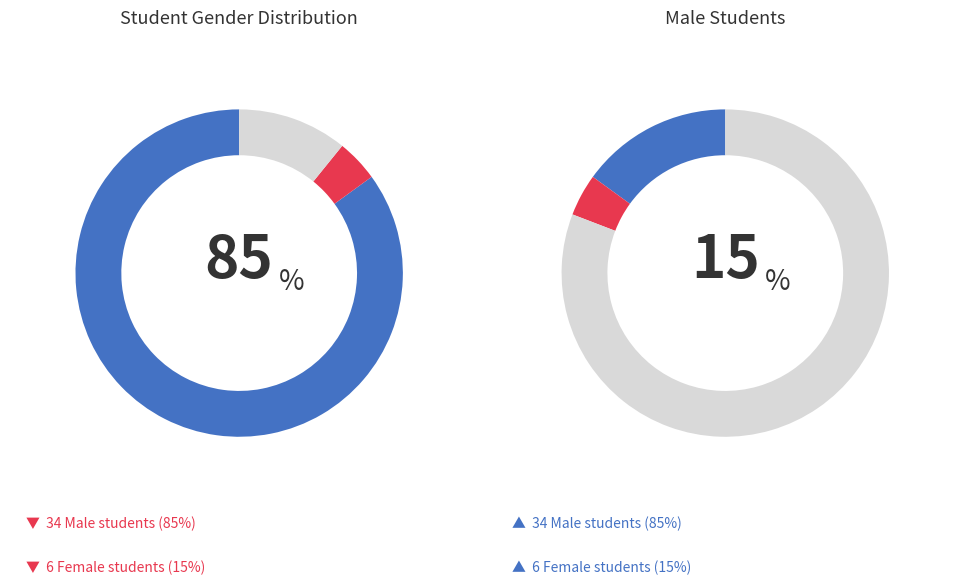

To the nearest percent, what portion does M represent?

85%